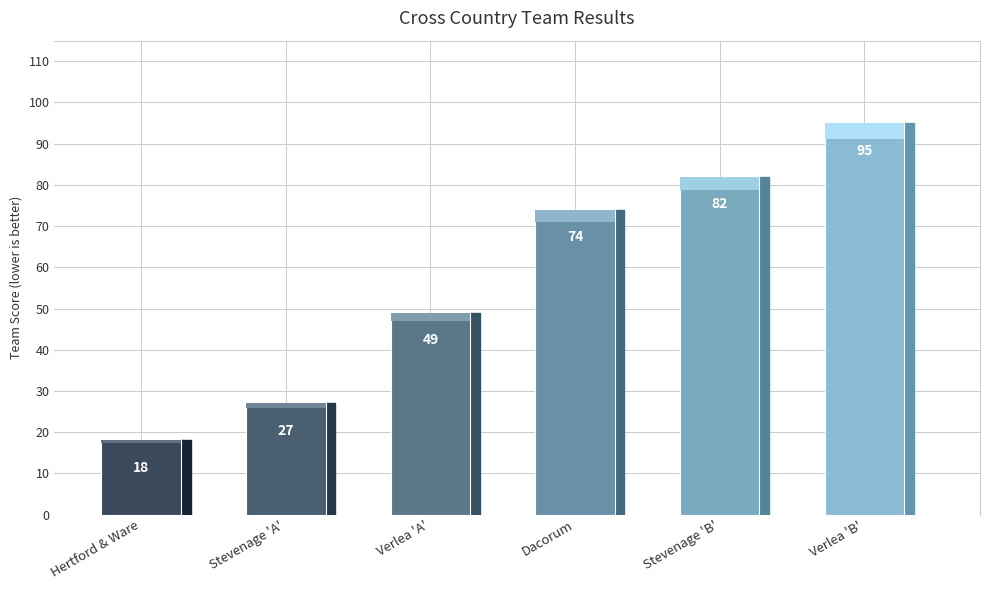

The value at Stevenage 'B' is 82. True or false?

True